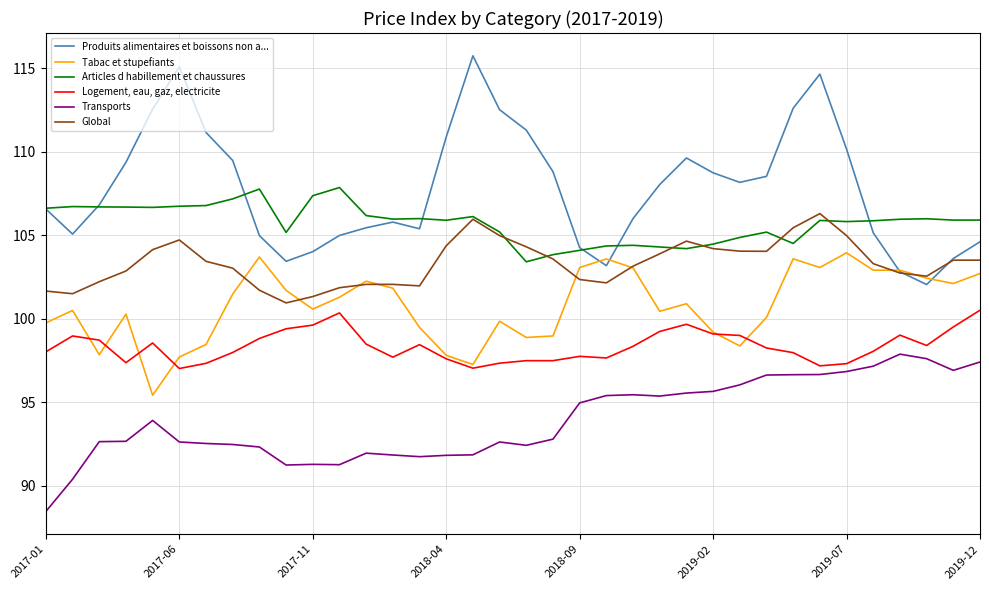

Rank the series by their maximum value, from lowest to highest.

Transports, Logement, eau, gaz, electricite, Tabac et stupefiants, Global, Articles d habillement et chaussures, Produits alimentaires et boissons non a...